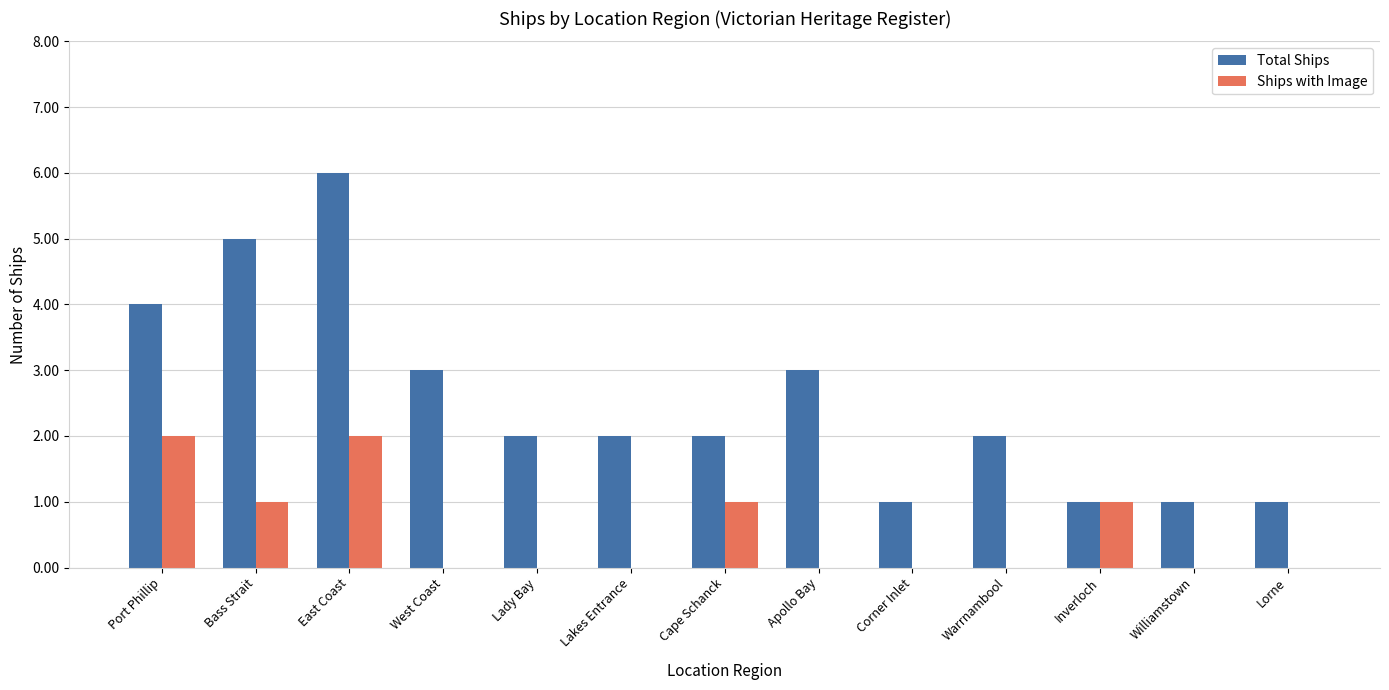

Between East Coast and Warrnambool, which series saw the biggest shift?

Total Ships